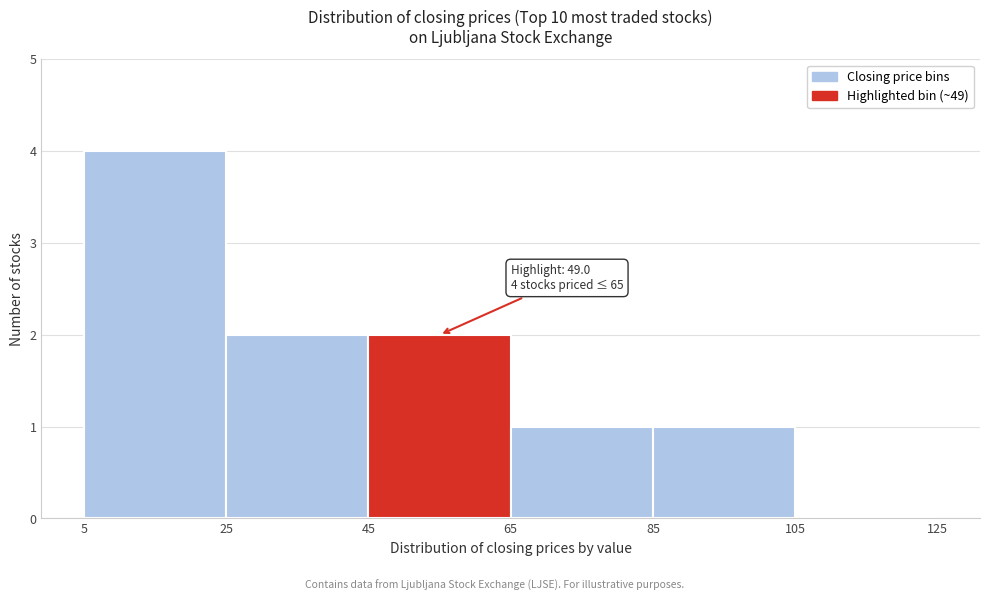

Which range on the x-axis has the tallest bar?

5 to 25